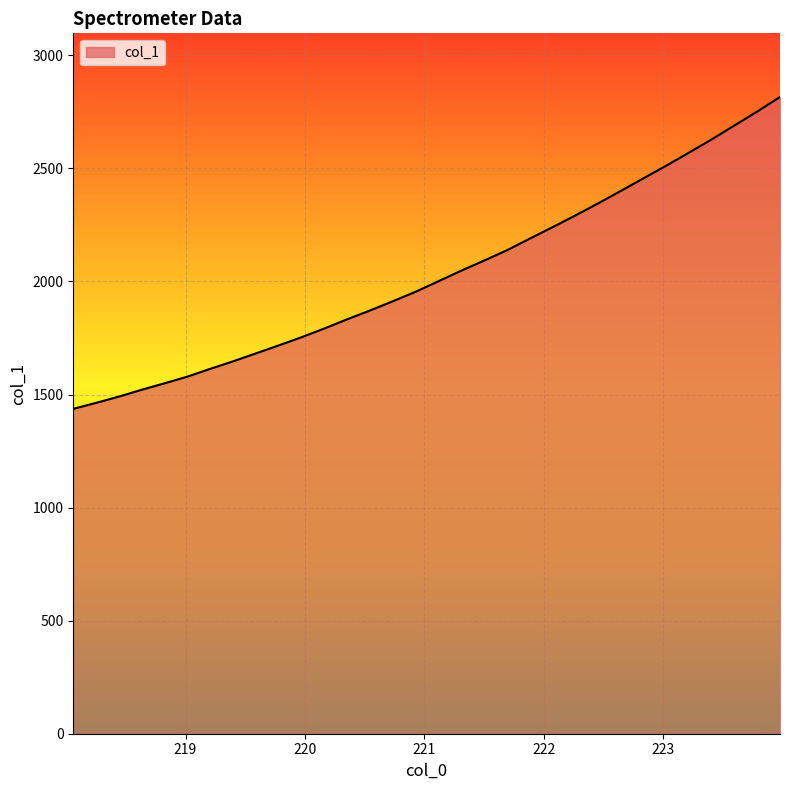

What is the difference between the maximum and minimum values?

1378.9